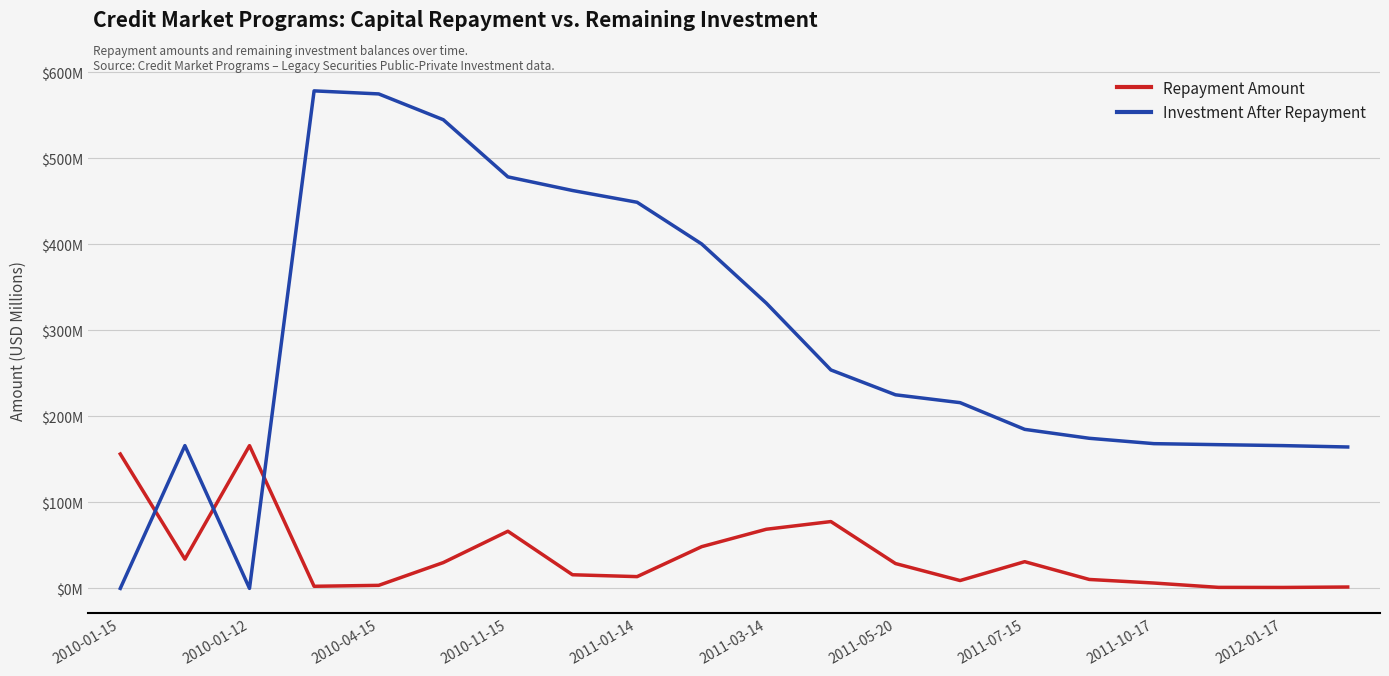

What is the difference between the second highest and minimum values in the Investment After Repayment series?

575.0